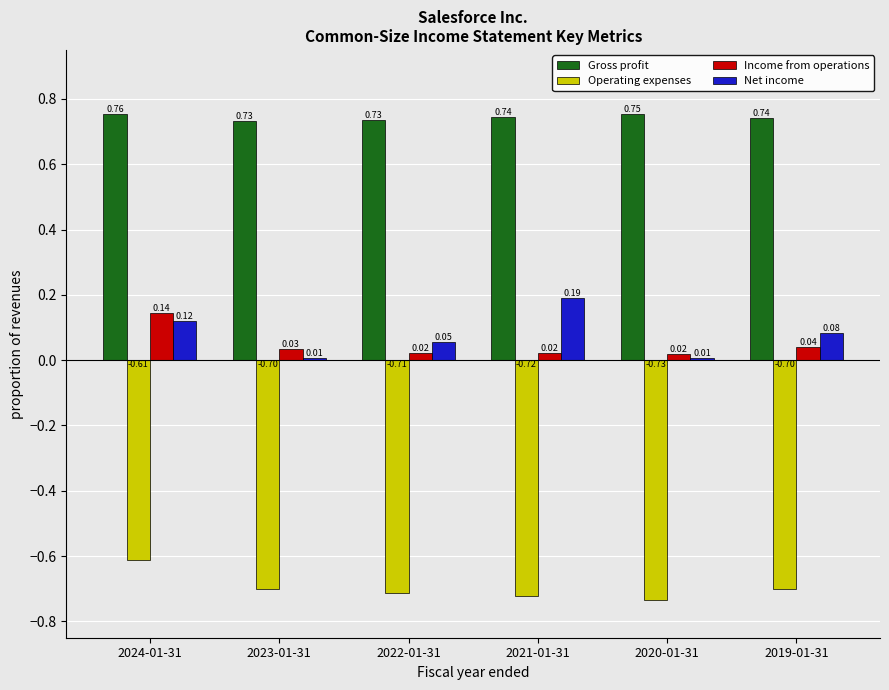

Rank the series at 2023-01-31 from lowest to highest value.

Operating expenses, Net income, Income from operations, Gross profit